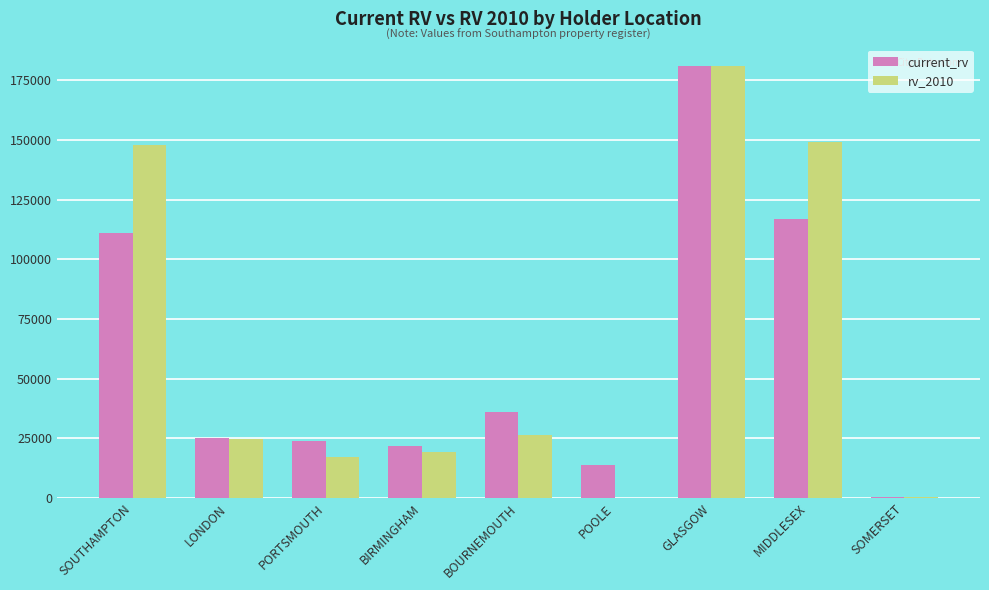

What is the average value of the rv_2010 series?

62870